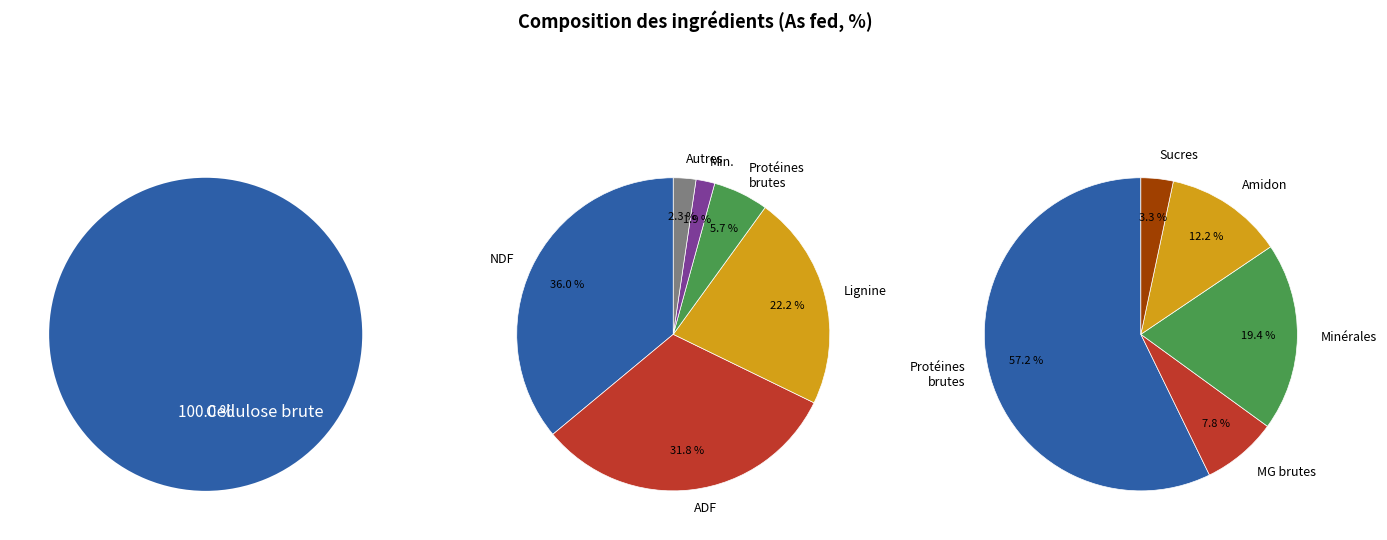

Is Matières grasses brutes the majority of the pie?

No